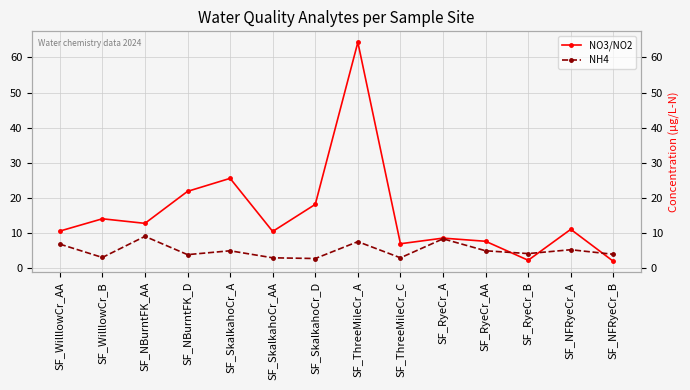

Is it true that NO3/NO2 equals 9.1 at SF_NBurntFK_D?

False